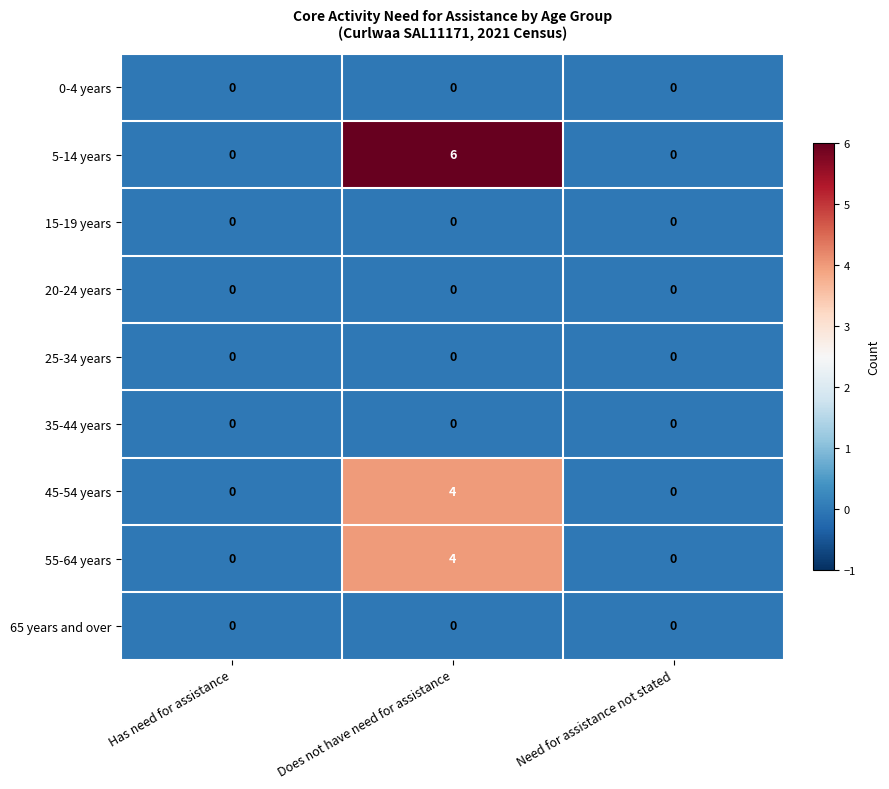

Which category has the highest value across all series?

Does not have need for assistance